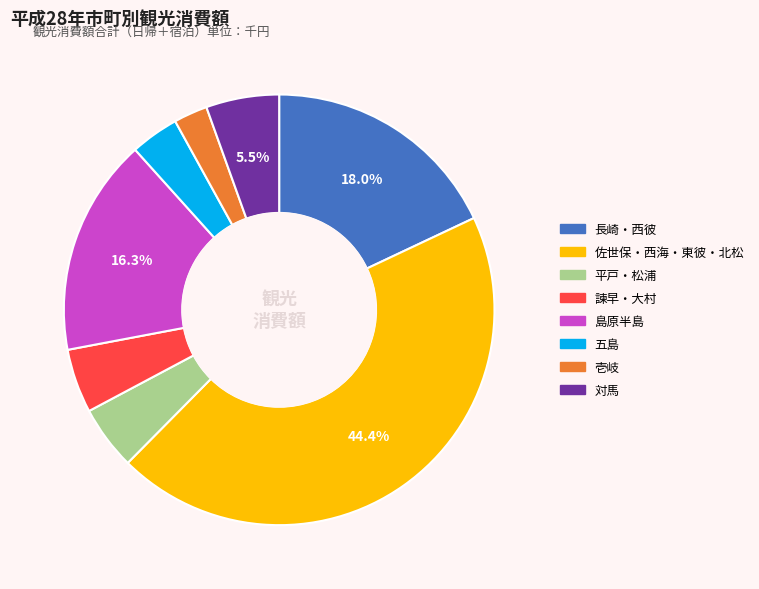

Does 諫早・大村 represent more than half of the total?

No